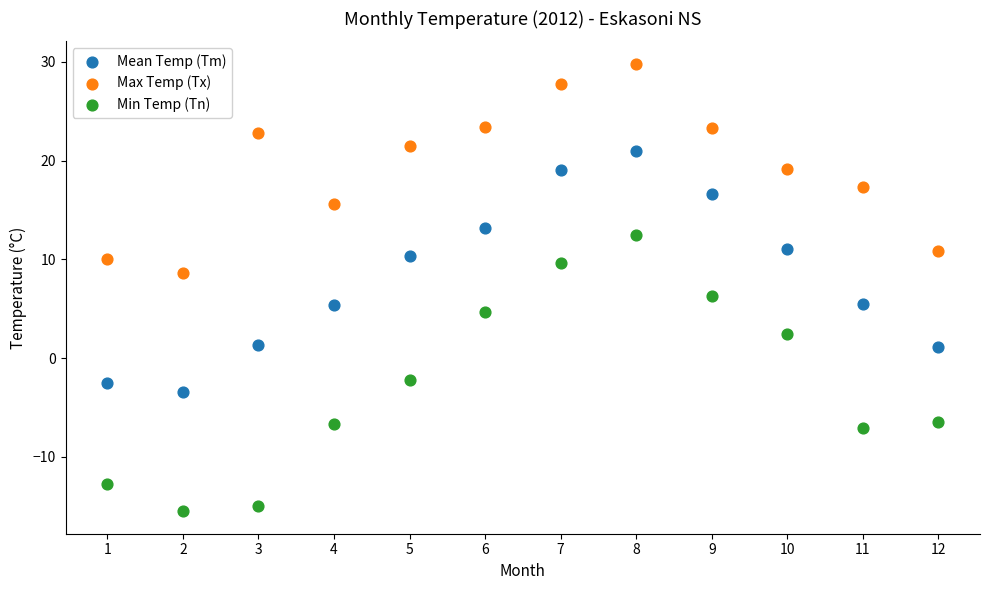

In the Mean Temp (Tm) series, what Y value is closest to 8?

10.3